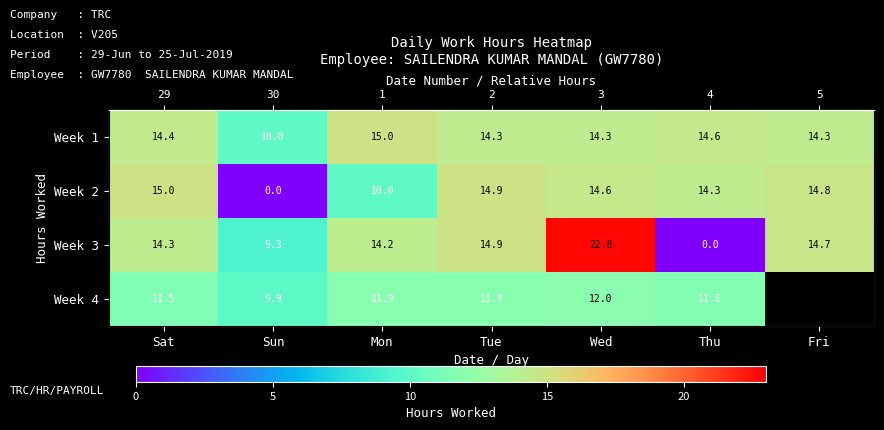

How many series are shown in this chart?

4